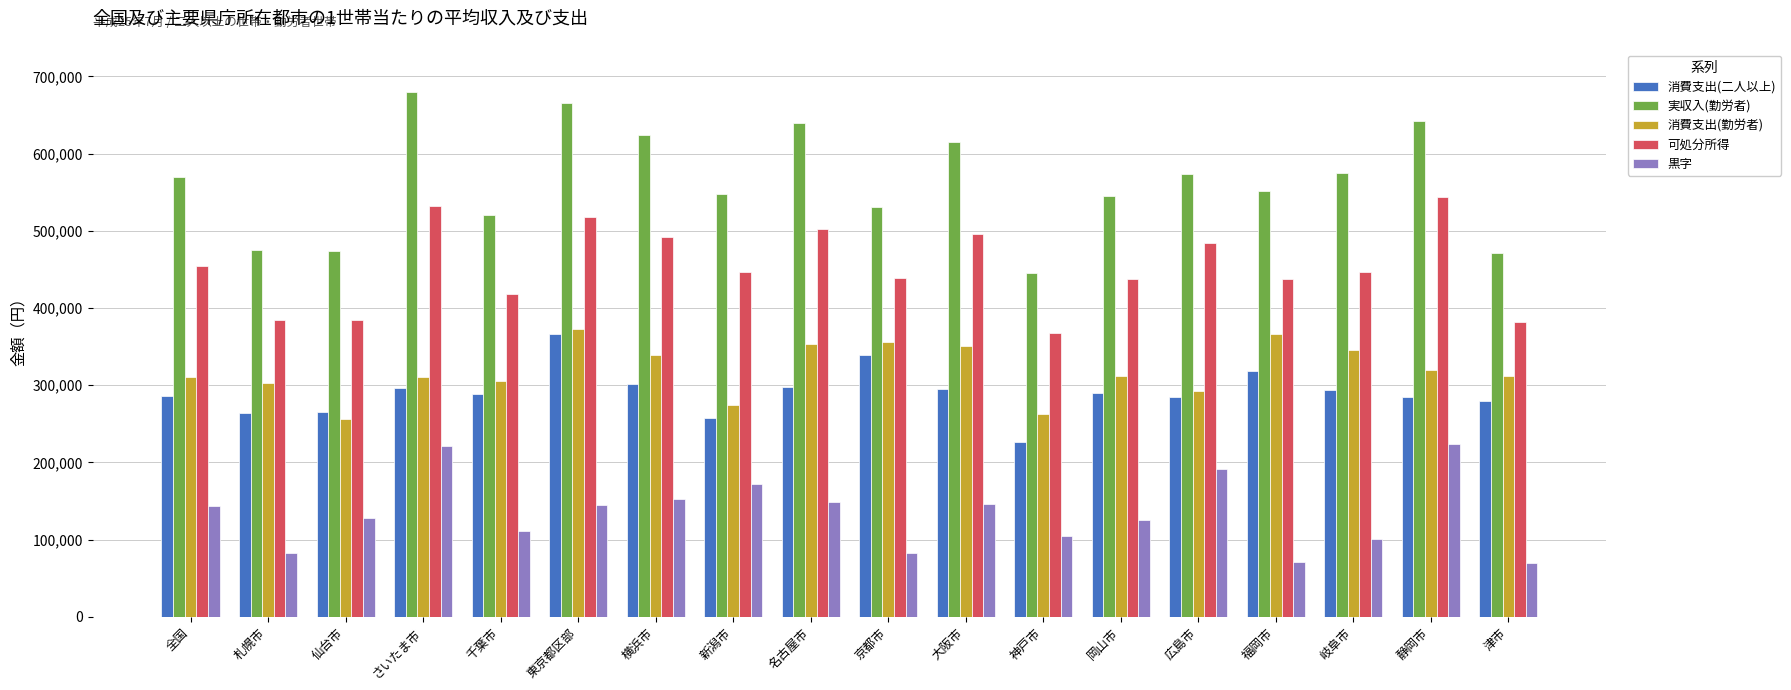

What is the total value across all series at 津市?

1514957